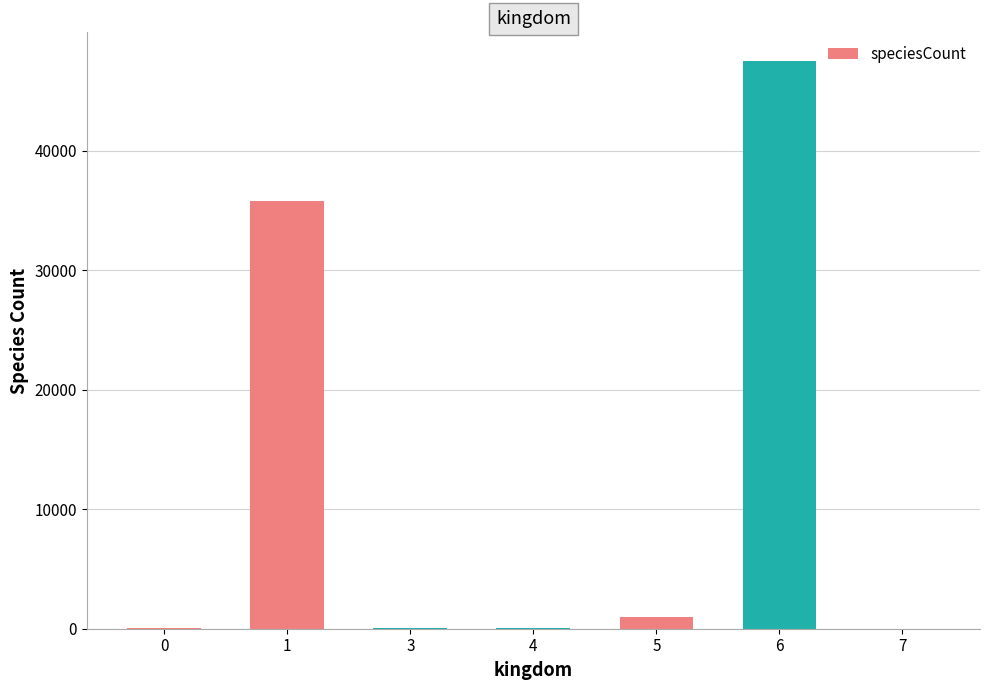

Is it true that the value at 1 is 8303?

False